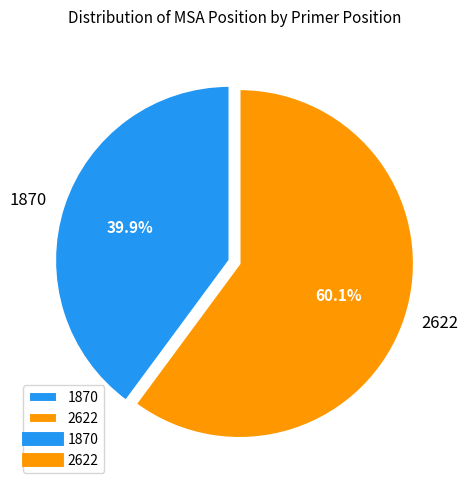

To the nearest percent, what is the difference between the largest and smallest slice percentages?

20%